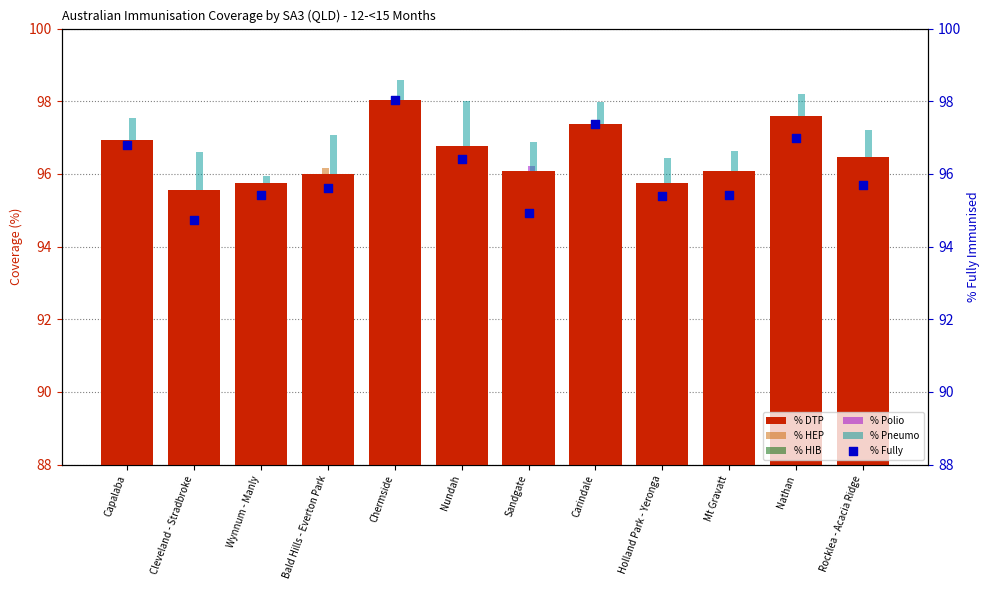

At how many categories does at least one series exceed 97?

7